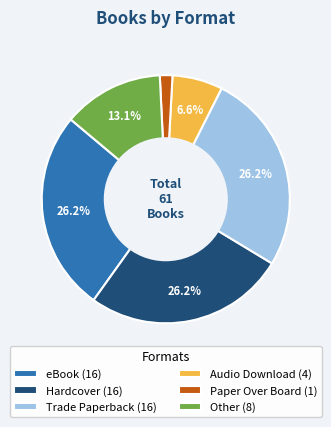

Count the number of slices in the pie.

6